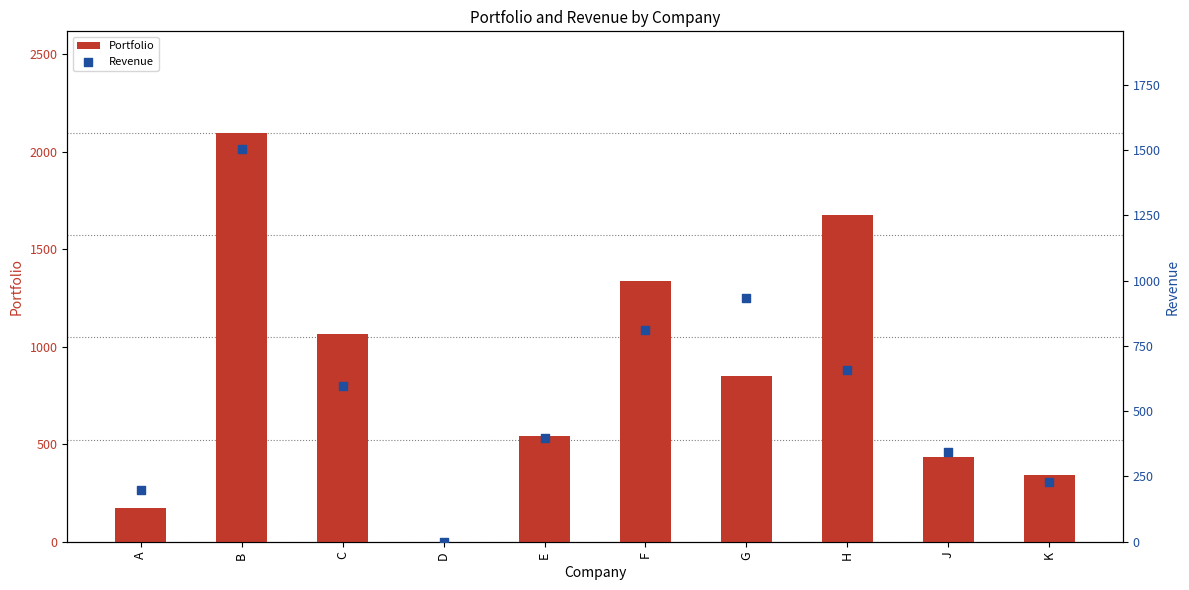

At which category is the sum across all series the highest?

B